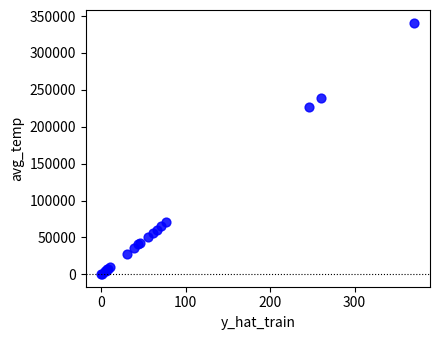

What Y value in the scatter plot is closest to 170694?

226775